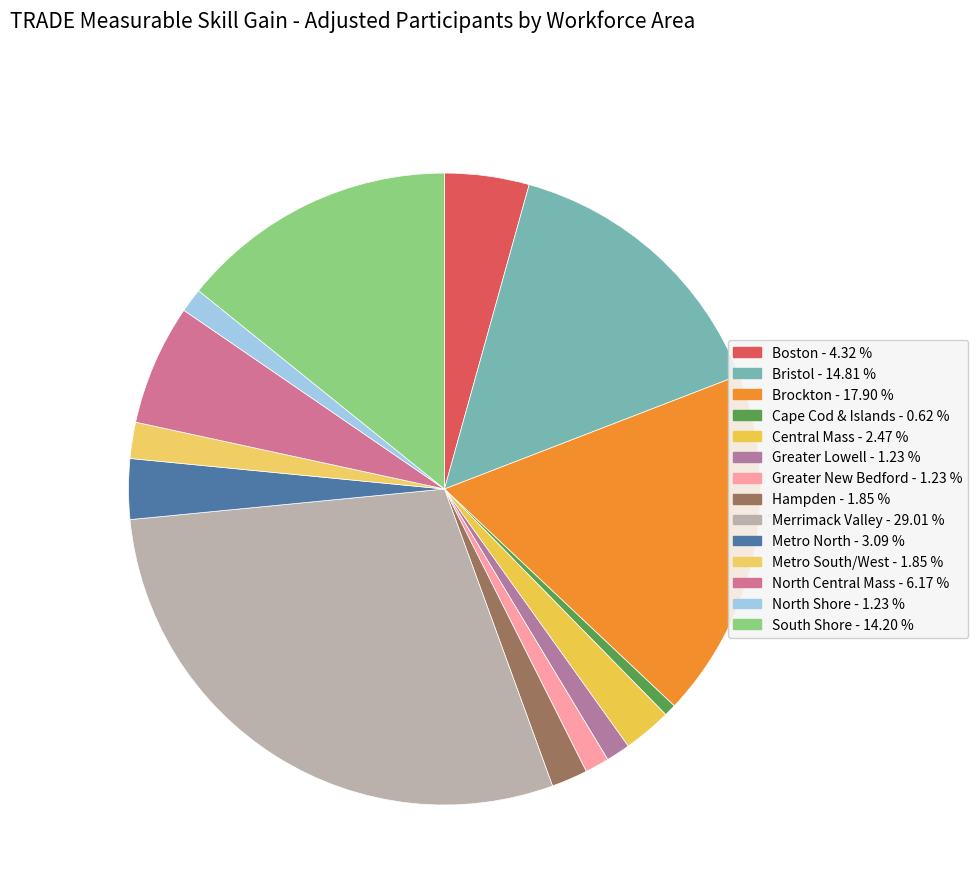

What percentage is the Hampden slice, to the nearest percent?

2%